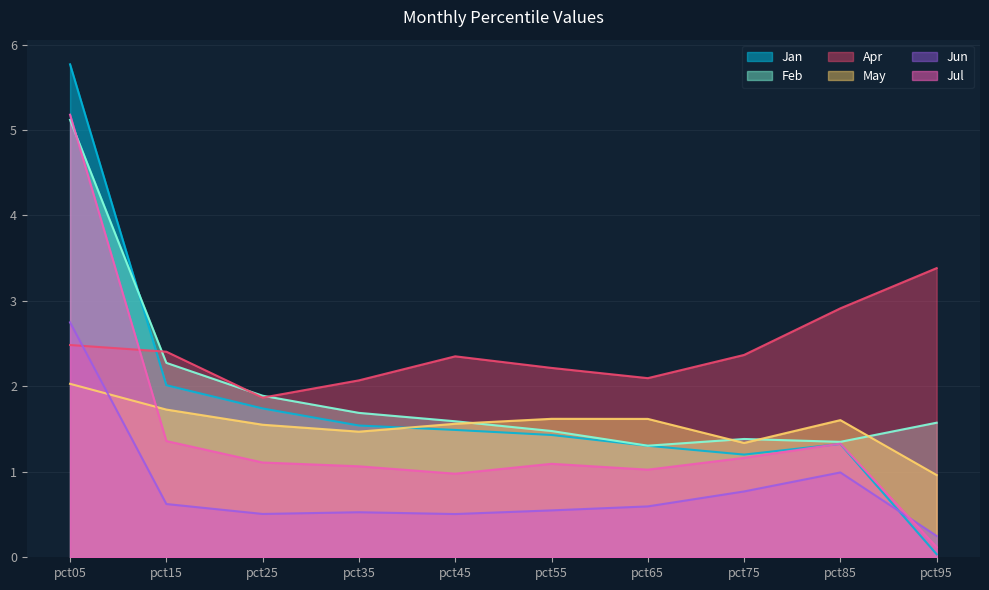

What is the difference between the maximum and minimum values in the Jan series?

5.7